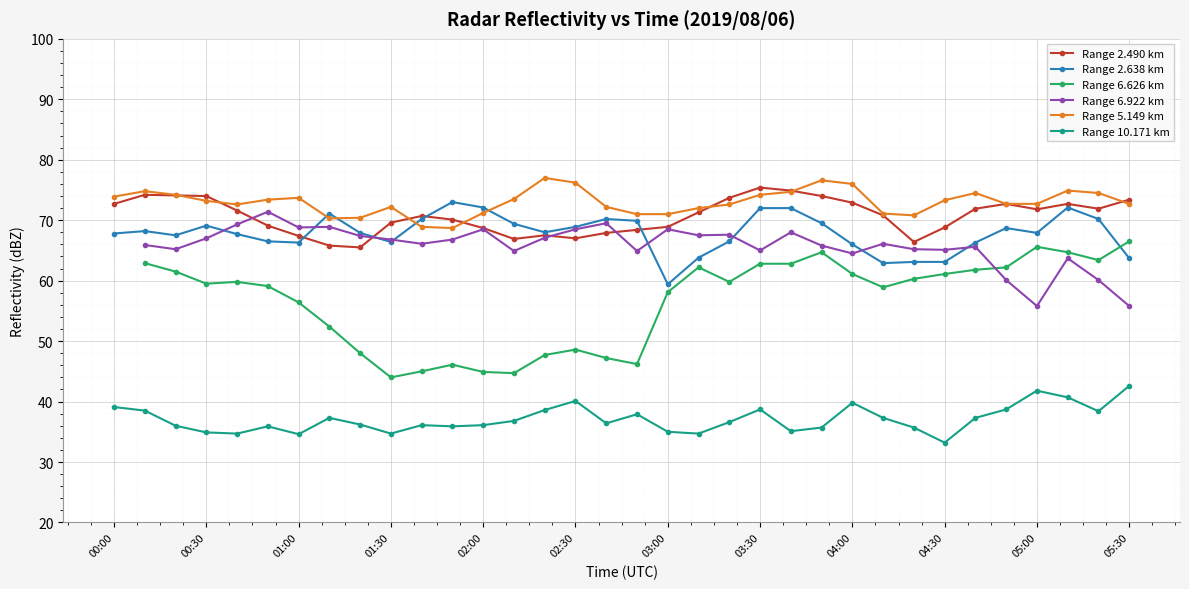

In Range 2.638 km, how many points are lower than both neighbors (excluding endpoints)?

7